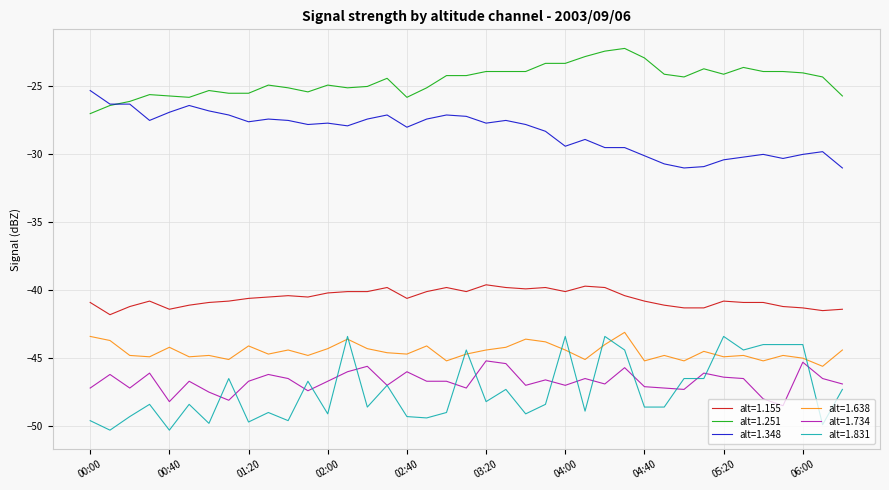

What is the maximum value shown in the chart?

-22.2